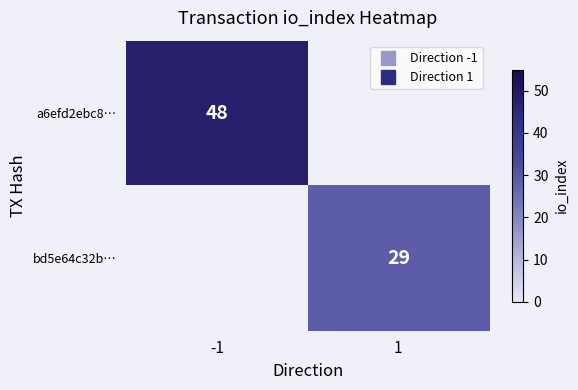

At which label is a6efd2ebc8… closest to 48?

-1